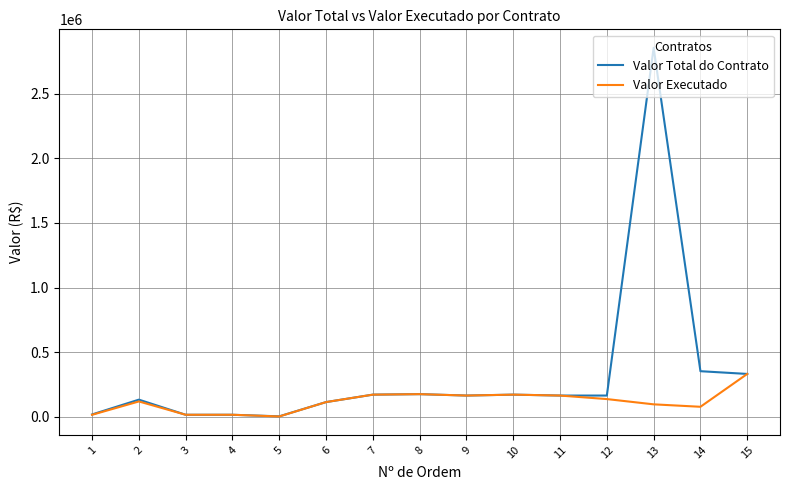

Which series has the largest total across all categories?

Valor Total do Contrato